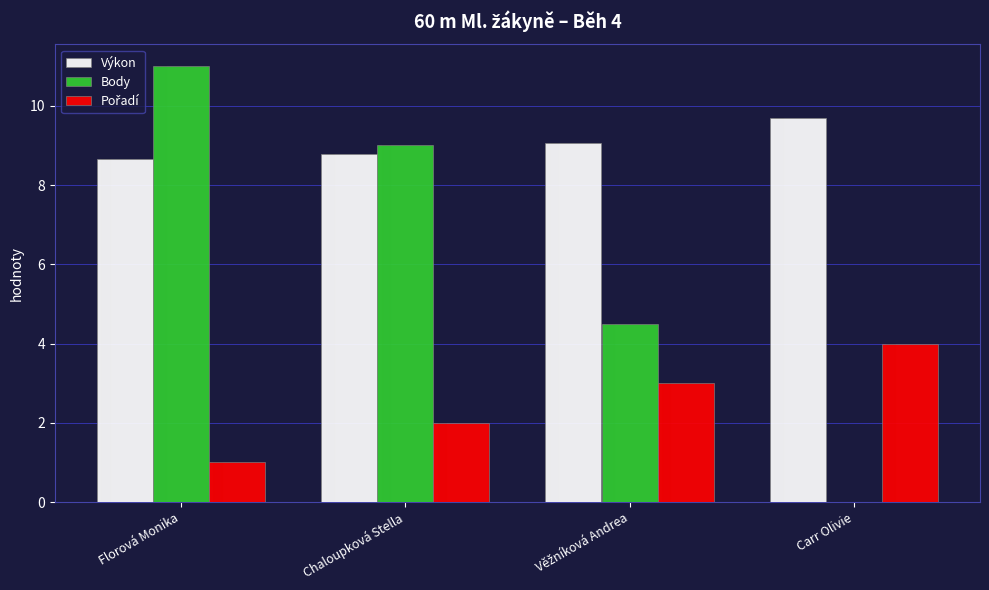

Read the Body value at Florová Monika.

11.0